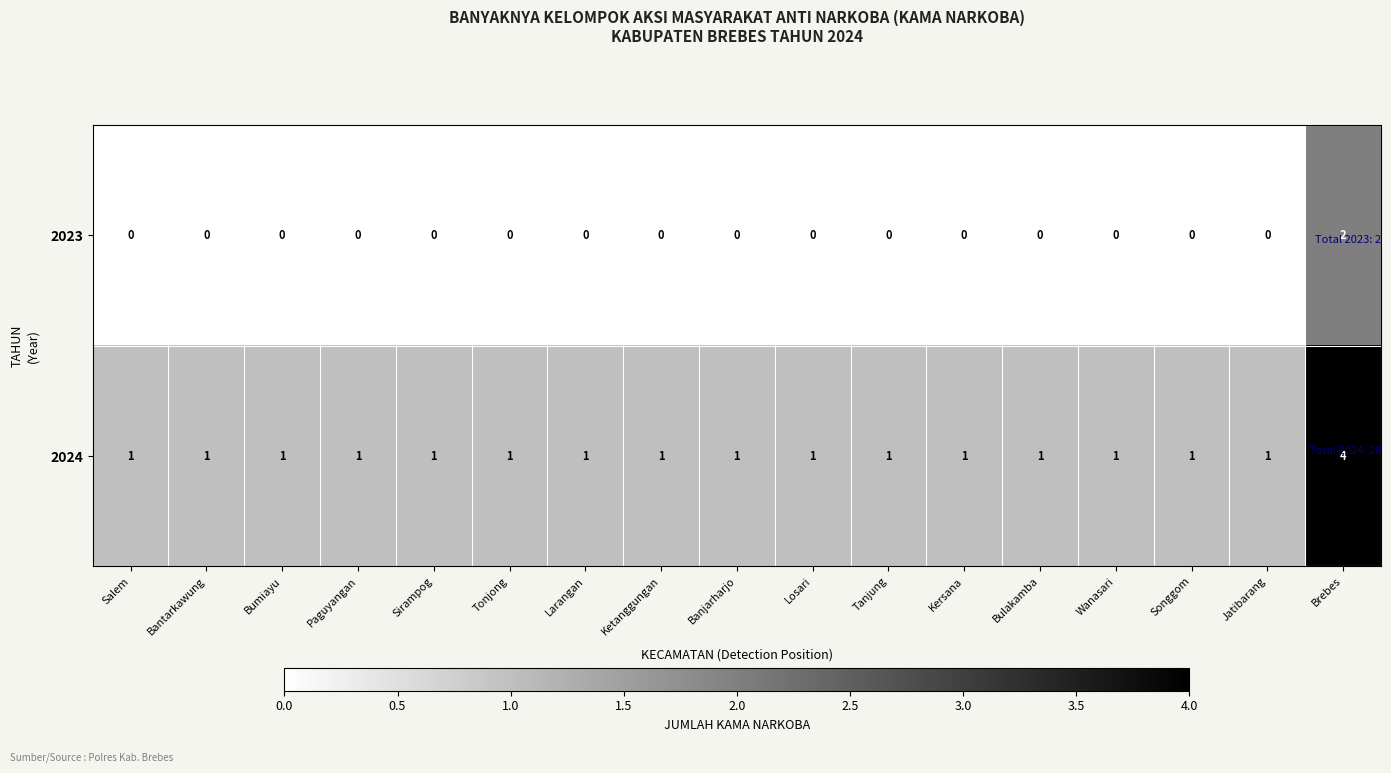

List the series in order of their peak value, lowest first.

2023, 2024